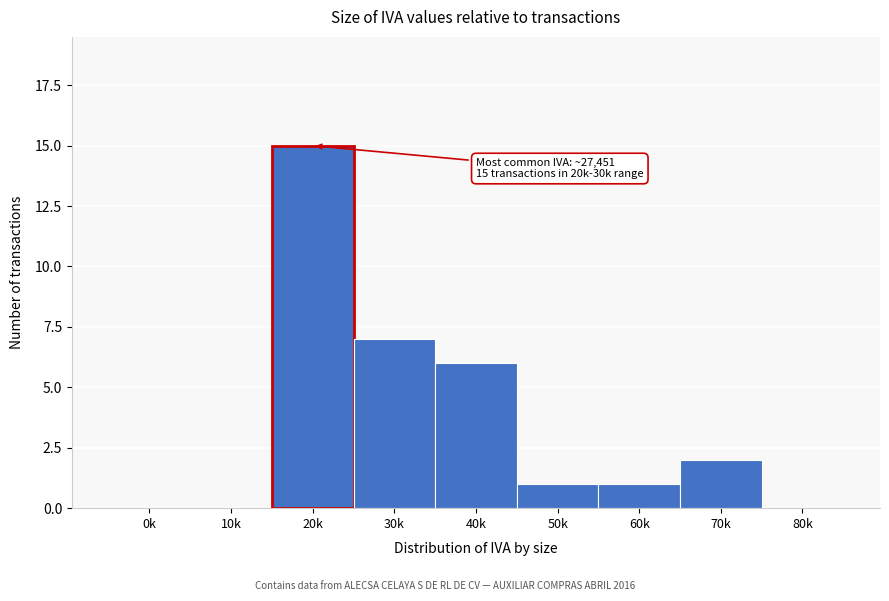

Reading right to left, list all the values displayed in this chart.

80k=0	70k=2	60k=1	50k=1	40k=6	30k=7	20k=15	10k=0	0k=0